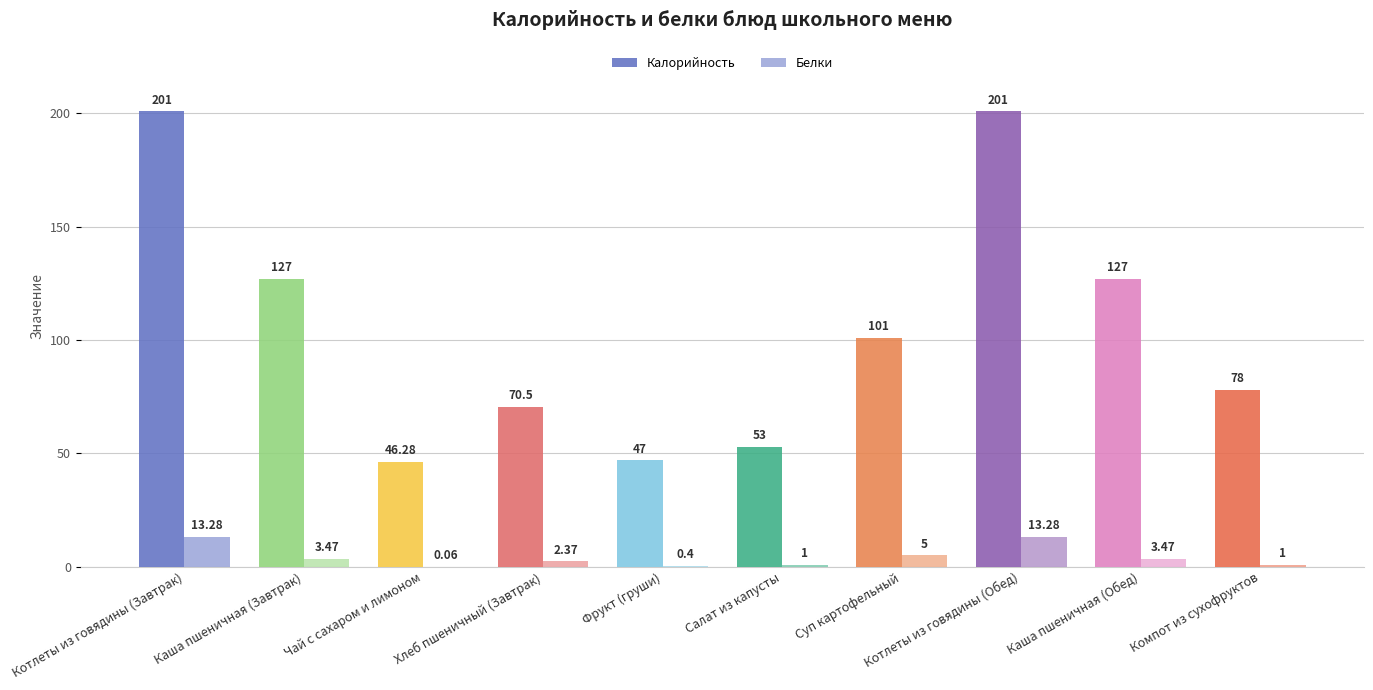

Is it true that Калорийность equals 30.4 at Каша пшеничная (Обед)?

False